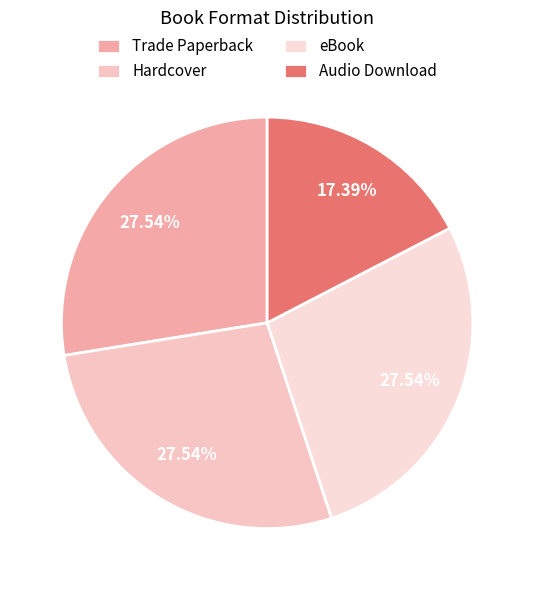

Which has a higher value, Trade Paperback or Audio Download?

Trade Paperback